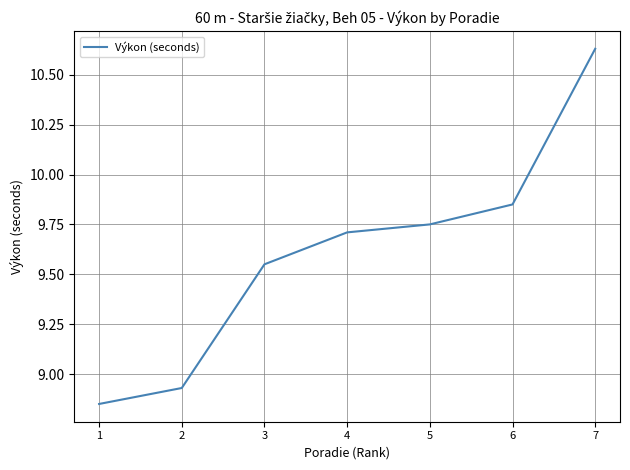

True or false: there are more than 1 points higher than both neighbors.

False